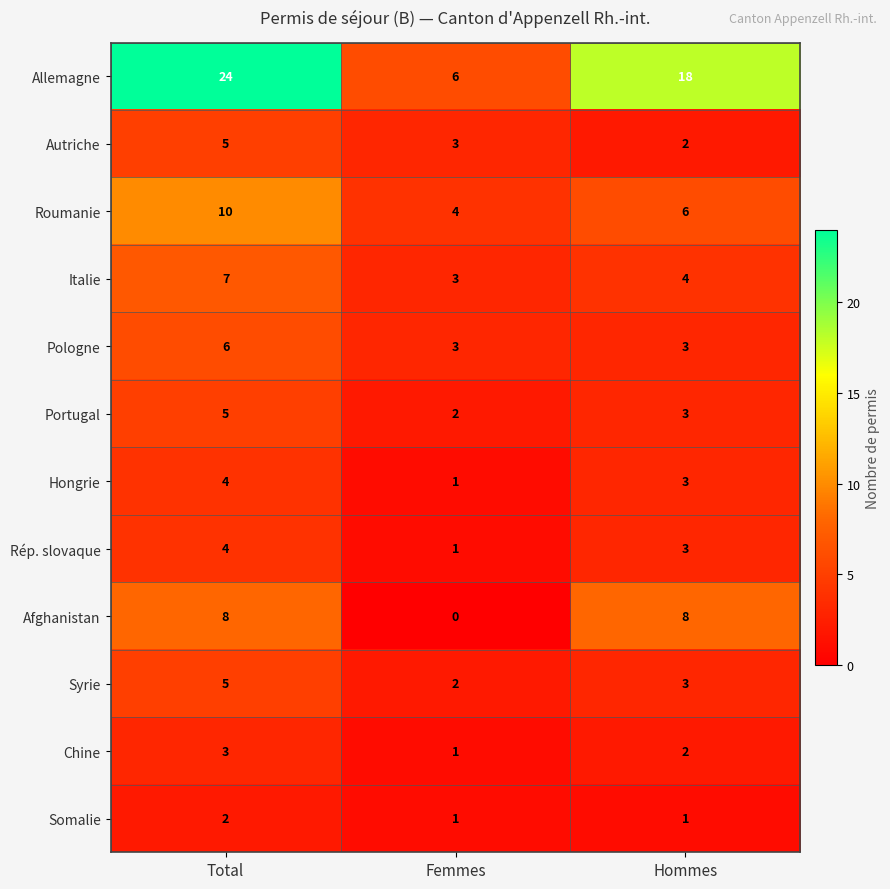

Which series has the largest total across all categories?

Allemagne